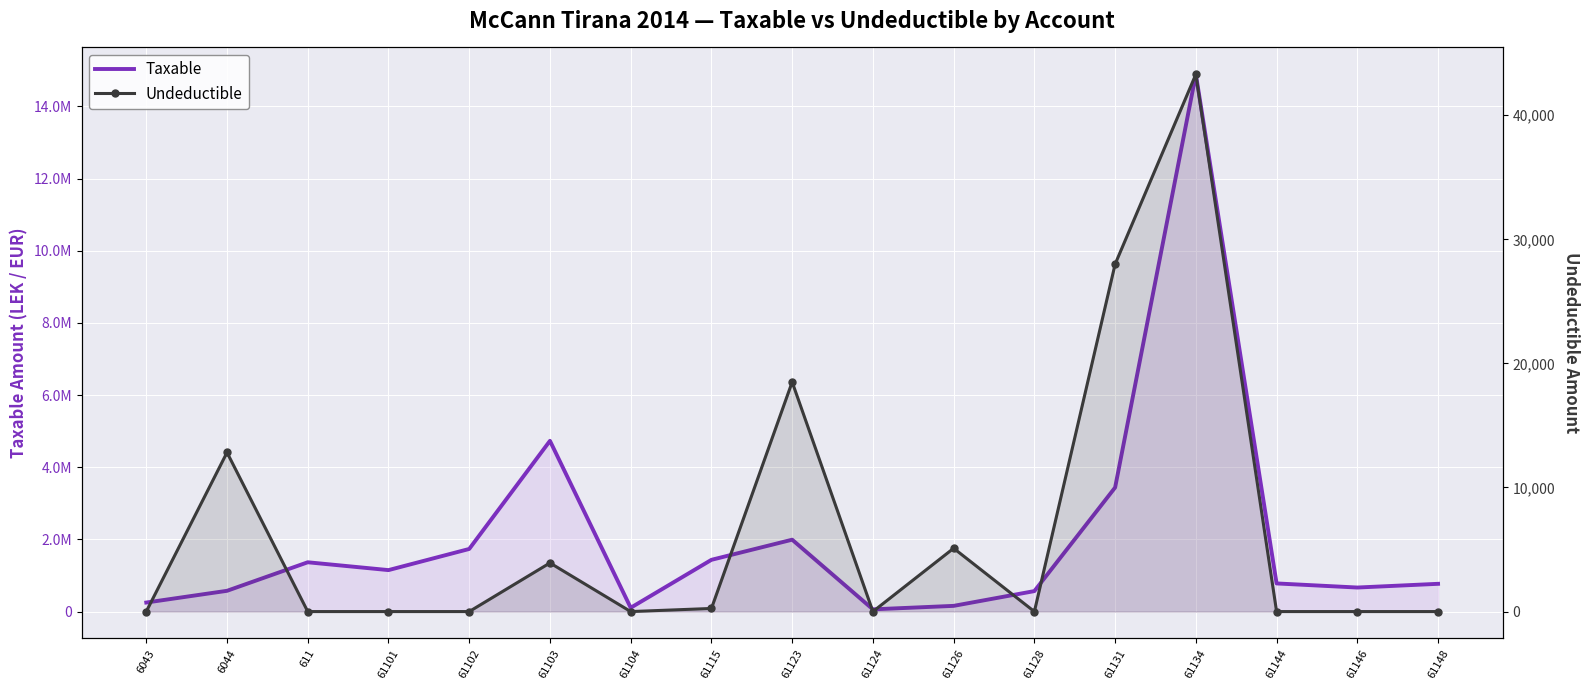

Reading left to right, transcribe all the data shown in this chart.

Taxable: 250227.1	575296.9	1366068.5	1149043.7	1735151.5	4731146.9	105900.0	1433753.2	1991862.2	61813.2	157990.0	567460.5	3437988.5	14887859.8	779642.1	666085.5	769080.9
Undeductible: 0.0	12822.0	0.0	0.0	0.0	3920.0	0.0	250.0	18500.0	0.0	5100.0	0.0	28000.0	43299.0	0.0	0.0	0.0